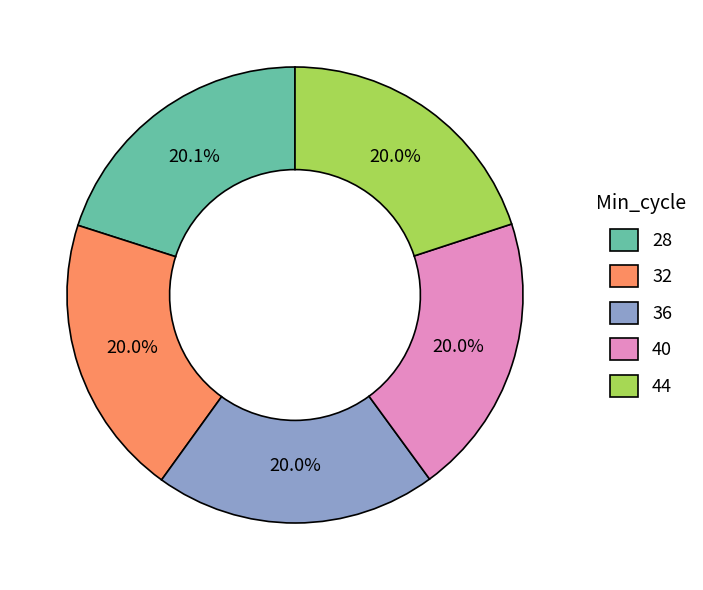

Approximately how many times larger is the value at 28 compared to 32?

1.0